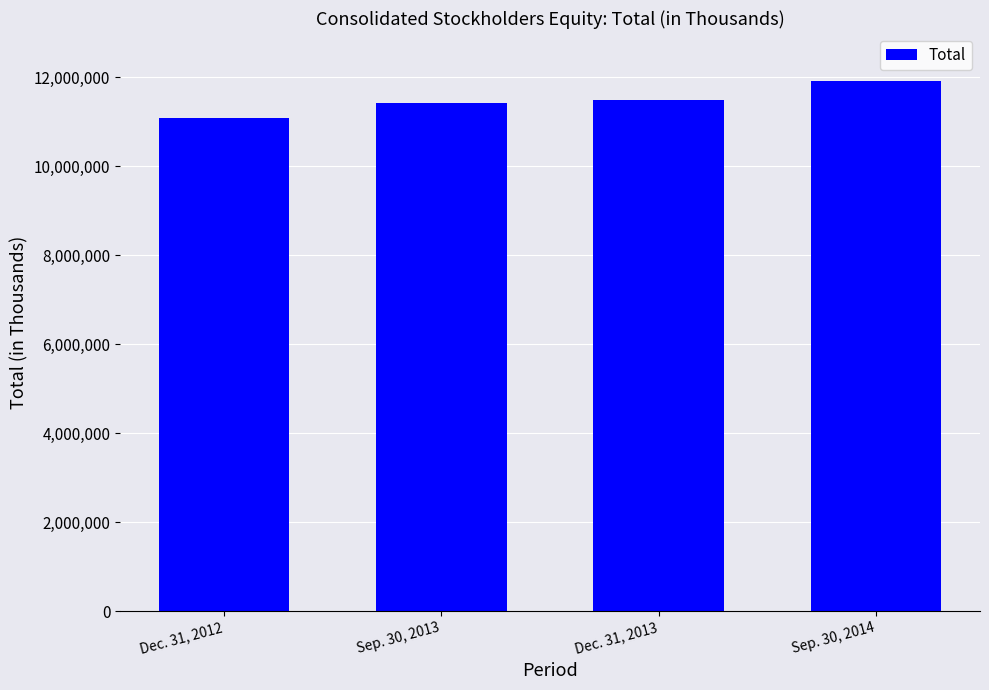

Are the bars horizontal?

No